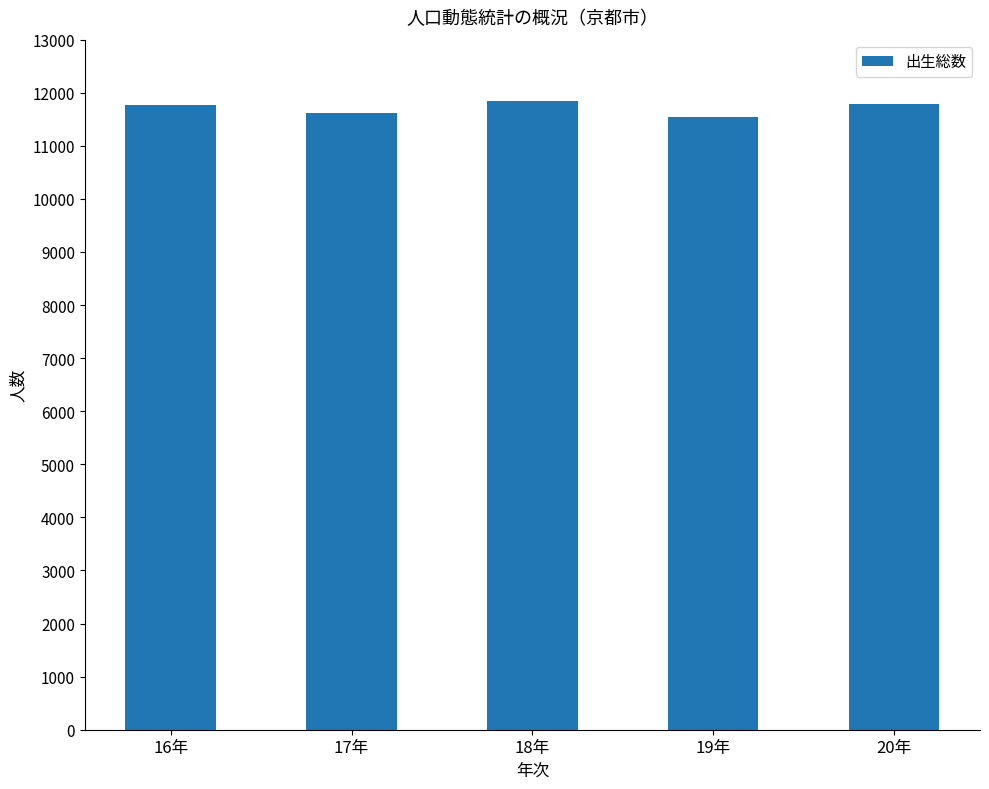

What position from the right is 17年?

4